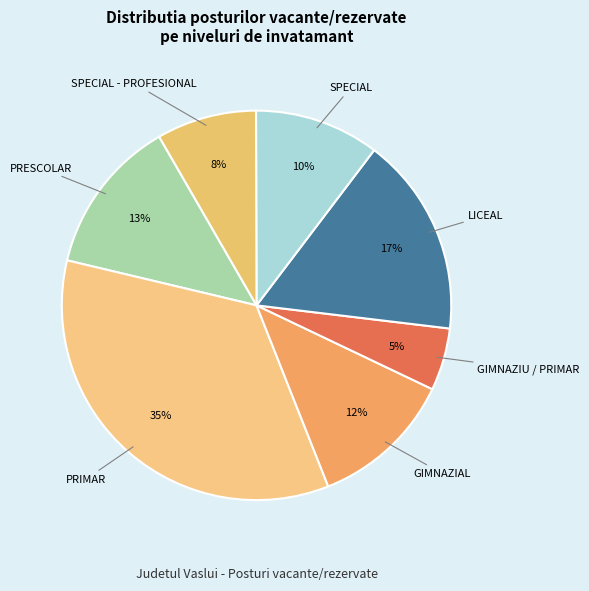

How many slices are in this pie chart?

7